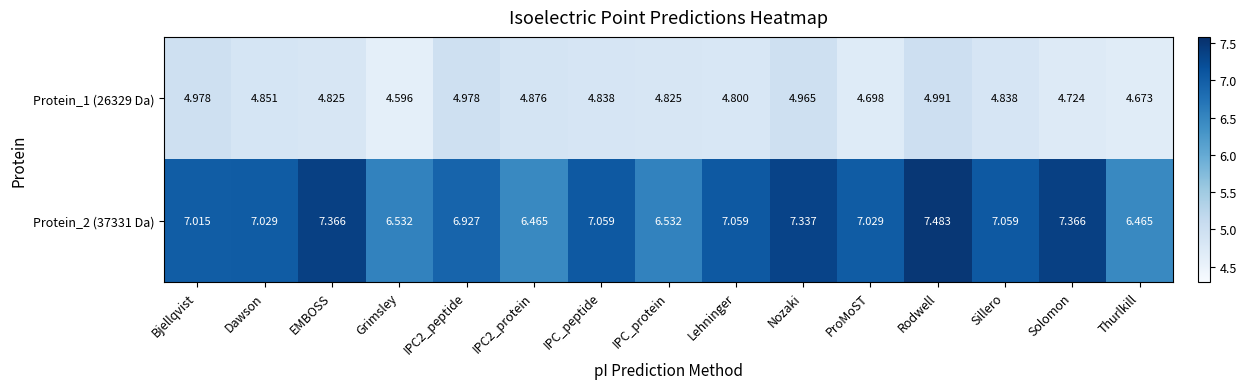

What is the difference between the highest and lowest values at Lehninger?

2.3